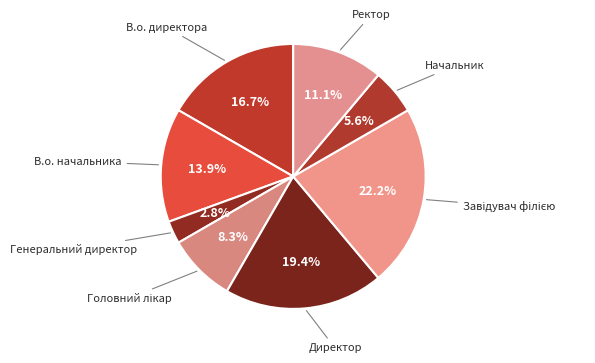

What is the smallest slice in the pie chart?

Генеральний директор